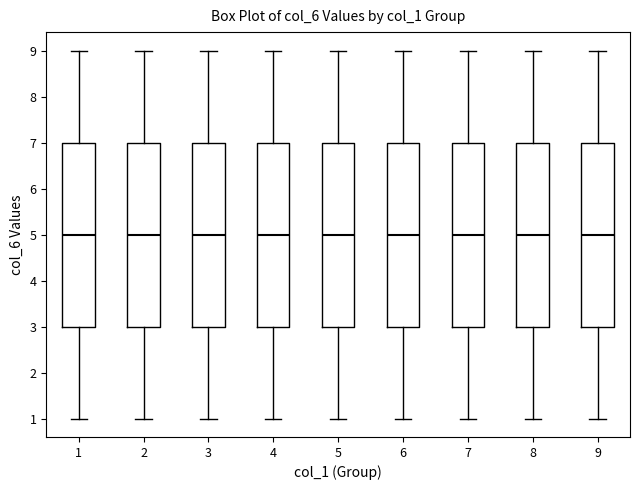

Reading left to right, transcribe this box plot: for each box, give where its median line is, the range the box spans, and where its two whiskers end, as read against the y-axis. The values are not printed on the chart, so give them approximately, as read against the axis.

1: median 5, box 3 to 7, whiskers 1 to 9
2: median 5, box 3 to 7, whiskers 1 to 9
3: median 5, box 3 to 7, whiskers 1 to 9
4: median 5, box 3 to 7, whiskers 1 to 9
5: median 5, box 3 to 7, whiskers 1 to 9
6: median 5, box 3 to 7, whiskers 1 to 9
7: median 5, box 3 to 7, whiskers 1 to 9
8: median 5, box 3 to 7, whiskers 1 to 9
9: median 5, box 3 to 7, whiskers 1 to 9